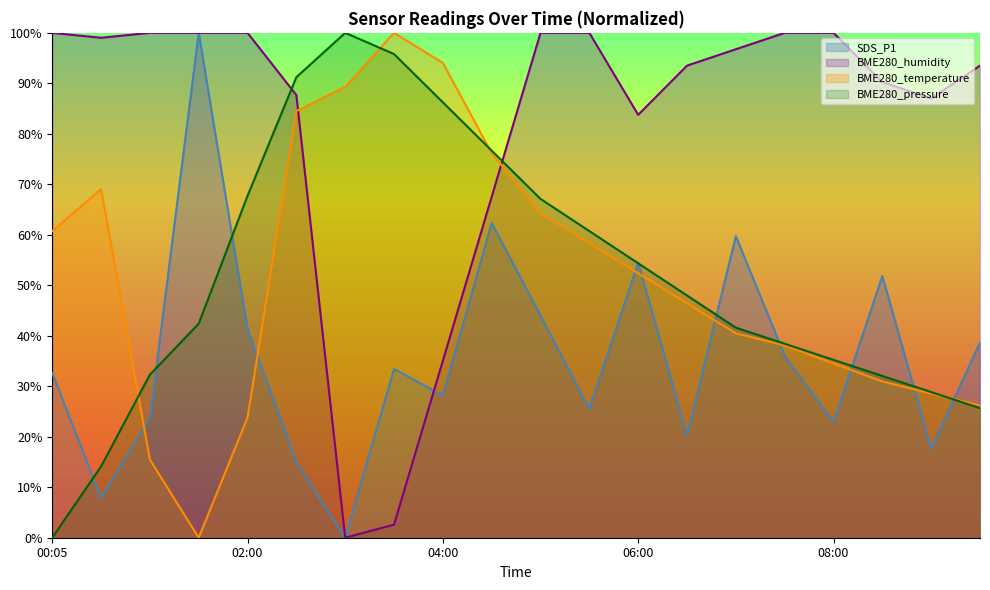

What is the maximum value for BME280_humidity?

100.0